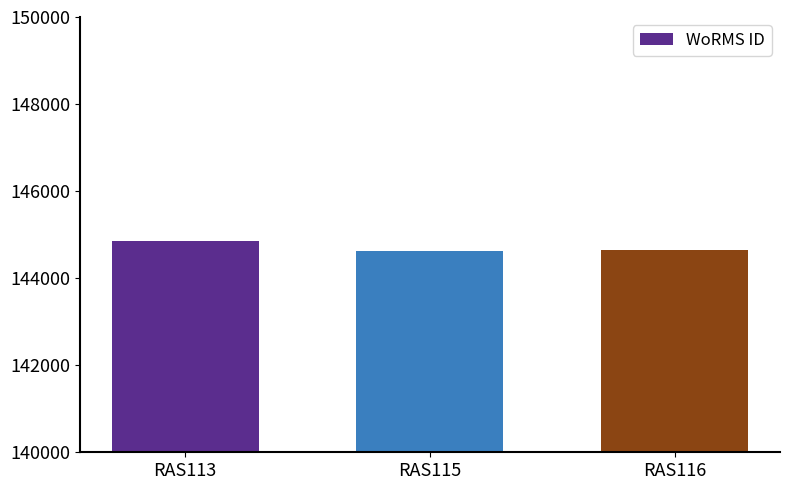

What is the difference between the values at RAS113 and RAS115?

219